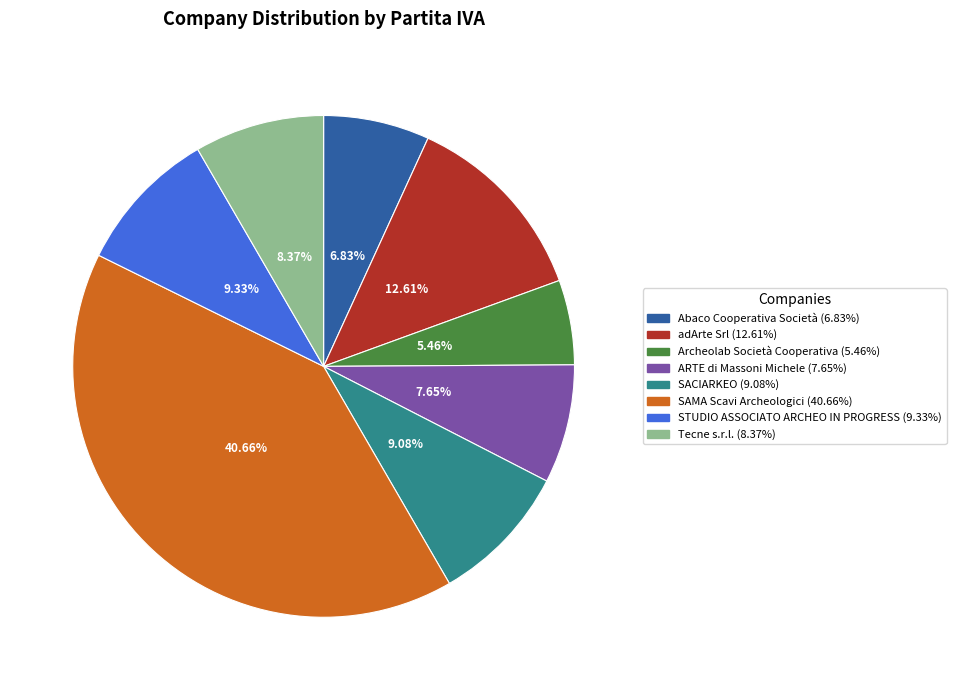

How much of the chart is everything except adArte Srl?

87.4%